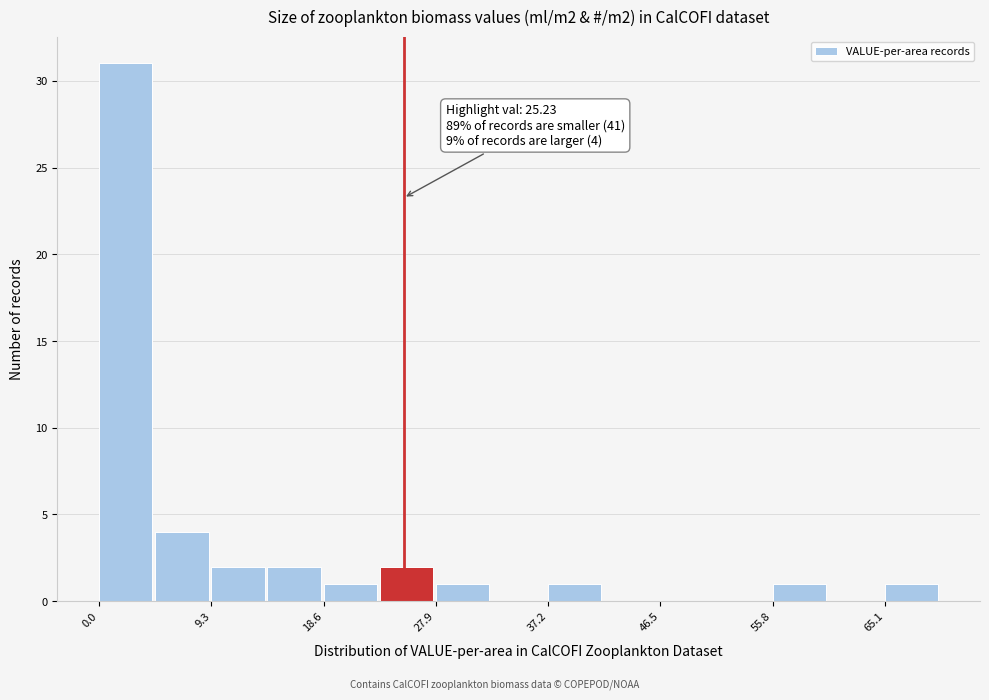

Which range on the x-axis has the tallest bar?

0 to 5